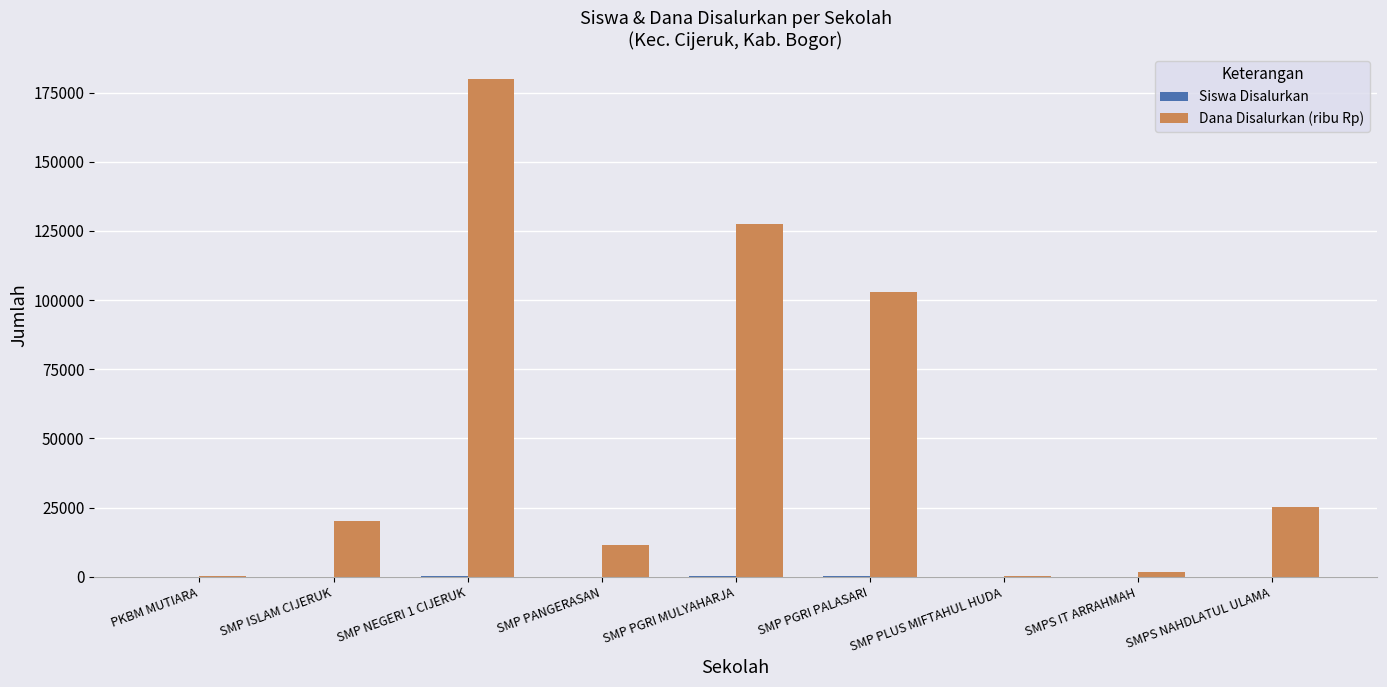

What is the sum of the Dana Disalurkan (ribu Rp) values at SMP NEGERI 1 CIJERUK and PKBM MUTIARA?

180375